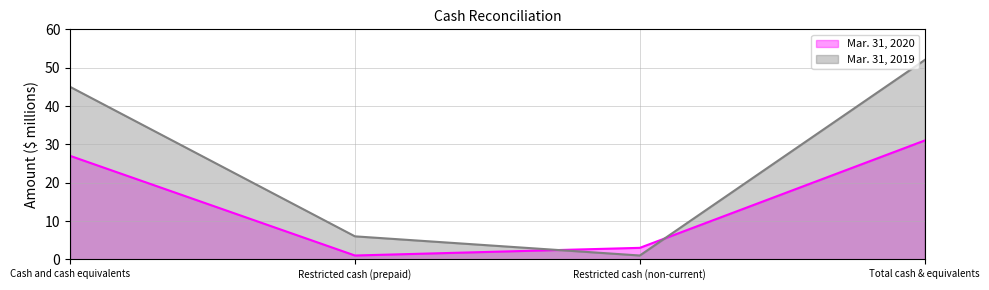

What is the label of the 1st point from the right?

Total cash & equivalents